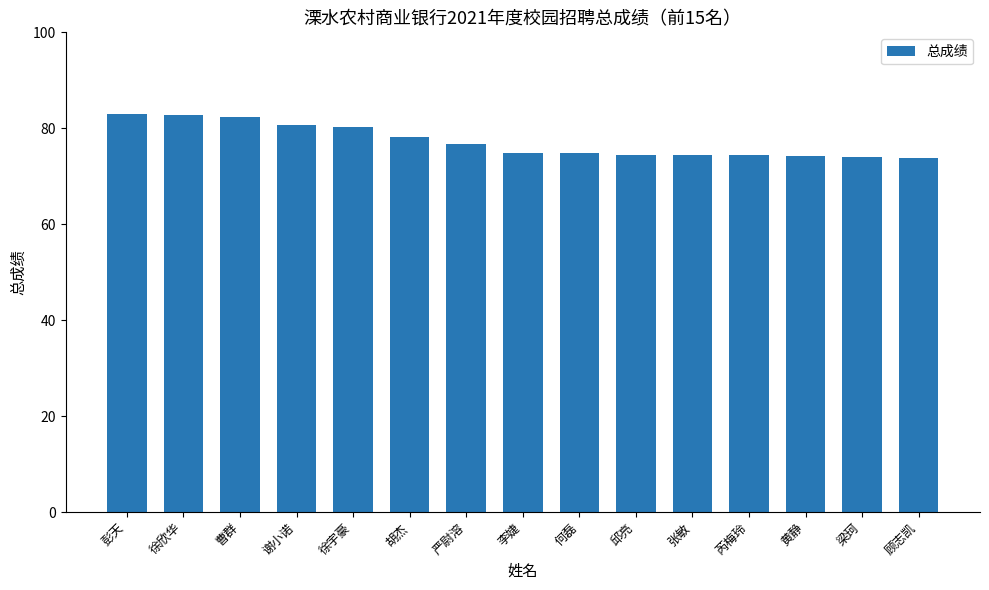

What is the maximum value shown in the chart?

83.0